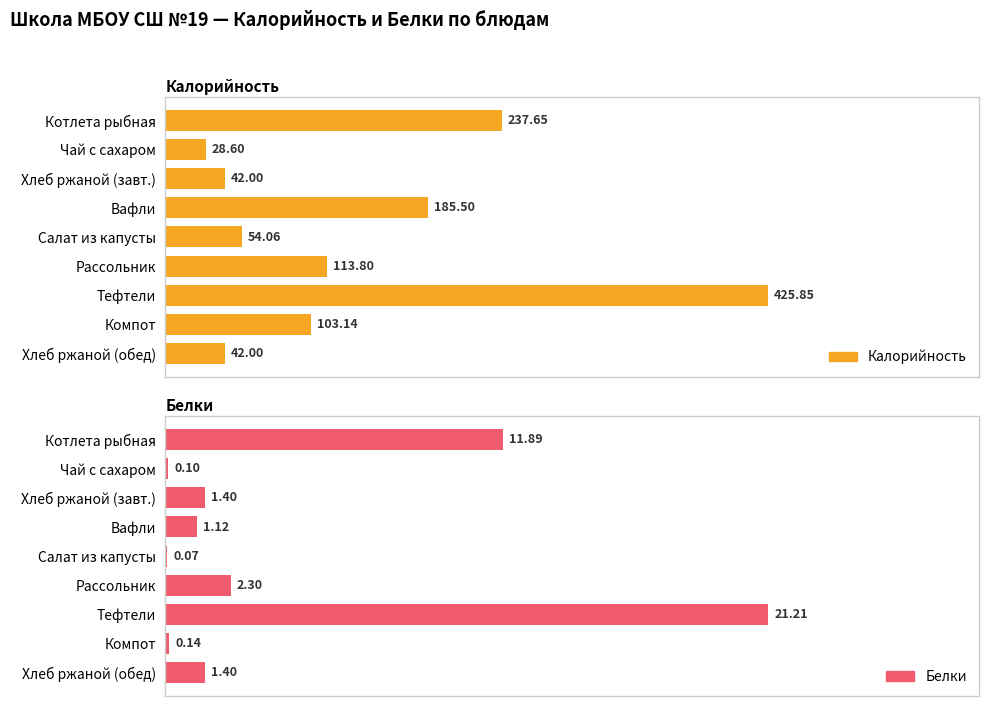

What is the highest value of the Калорийность series?

425.9